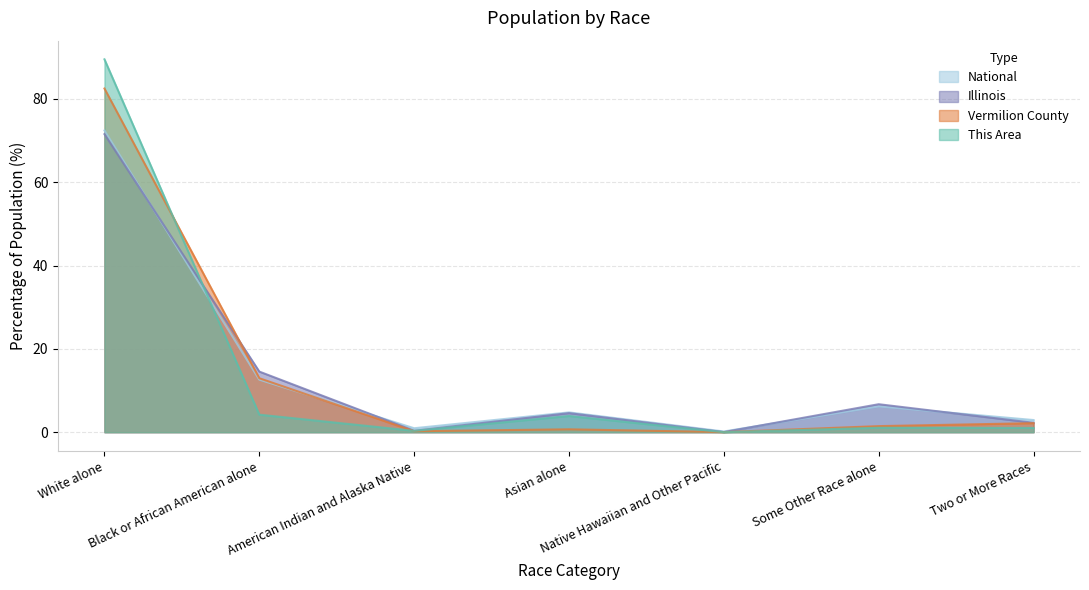

True or false: This Area has more than 2 interior local peaks.

False